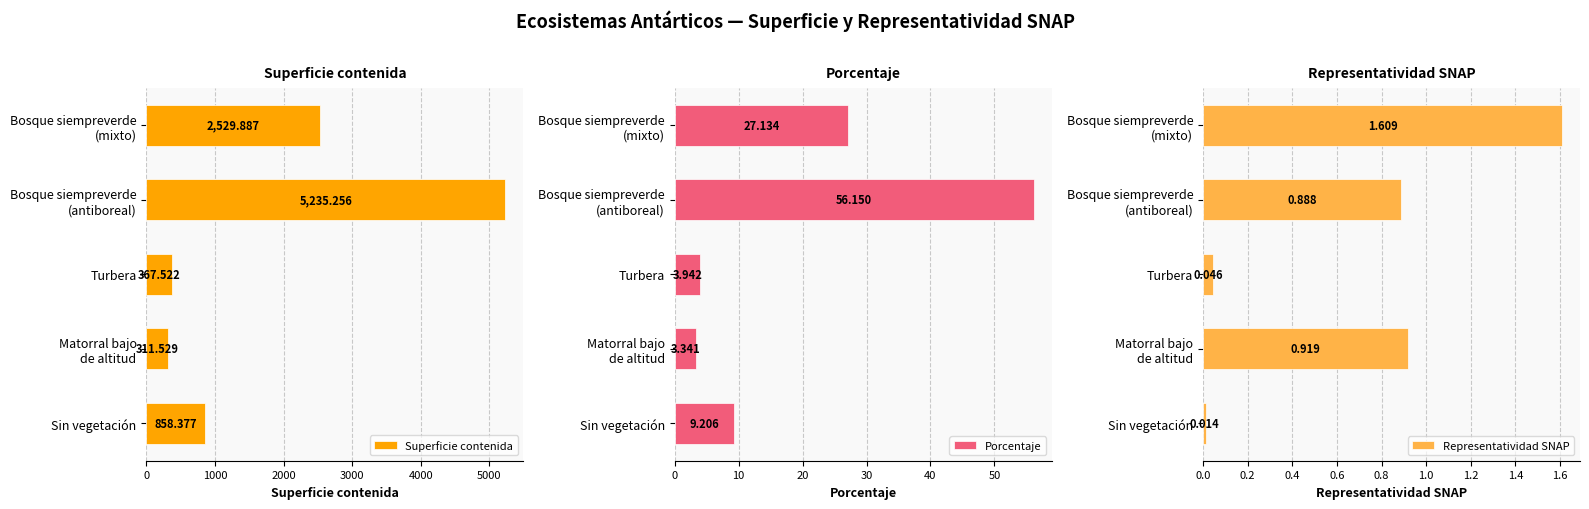

Which category has the lowest value in the Representatividad SNAP series?

Sin vegetación